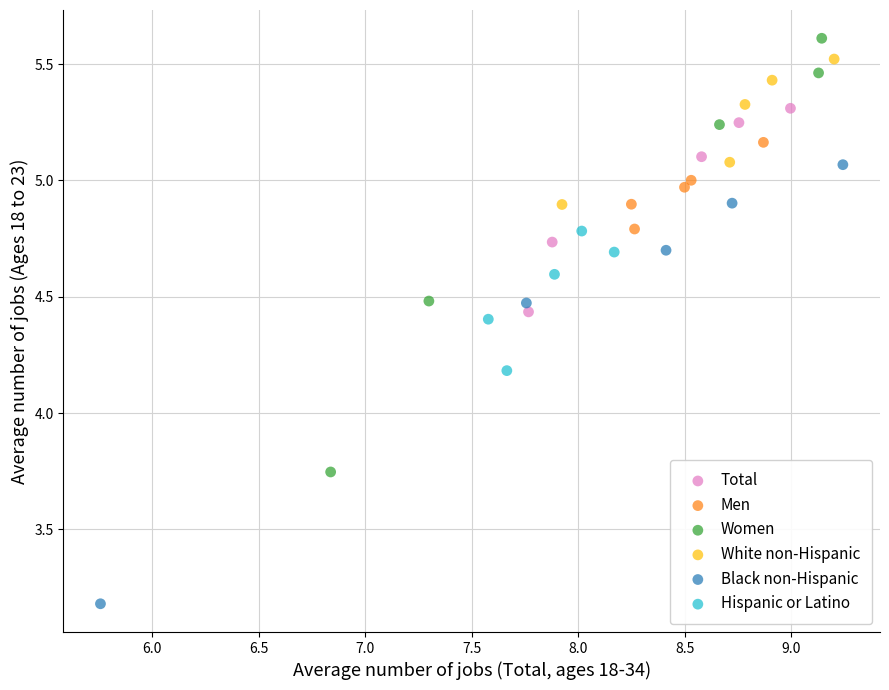

Which series contains the lowest Y value?

Black non-Hispanic